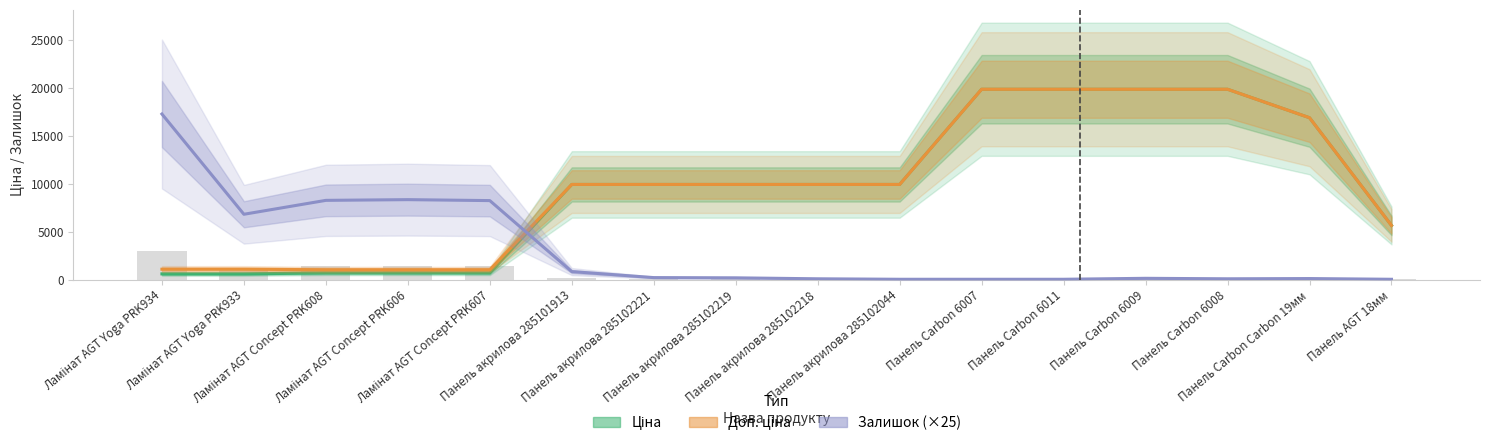

Rank the series at Панель акрилова 285102221 from lowest to highest value.

Залишок (×25), Ціна, Доп. ціна